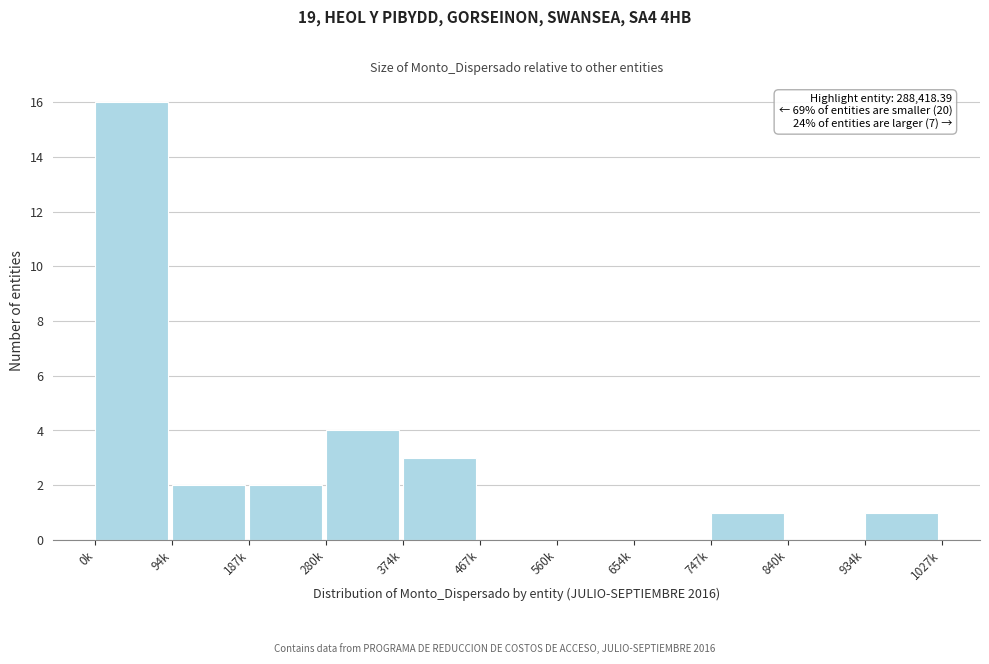

Reading left to right, list all the values displayed in this chart.

0k=16	94k=2	187k=2	280k=4	374k=3	467k=0	560k=0	654k=0	747k=1	840k=0	934k=1